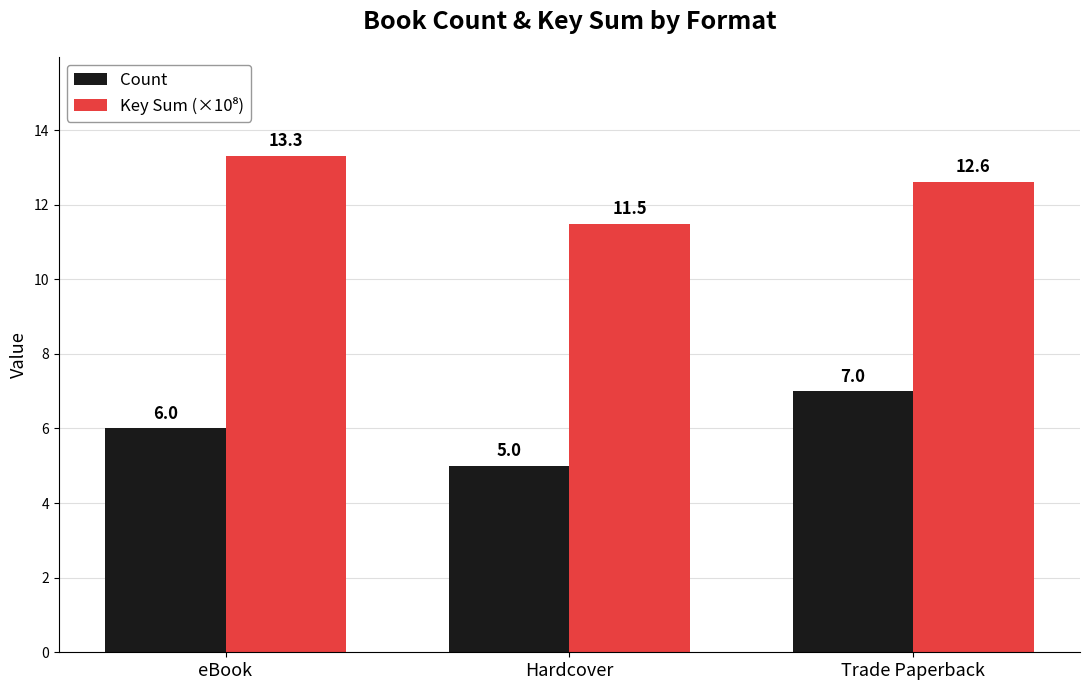

What is the label of the 3rd bar from the right?

eBook